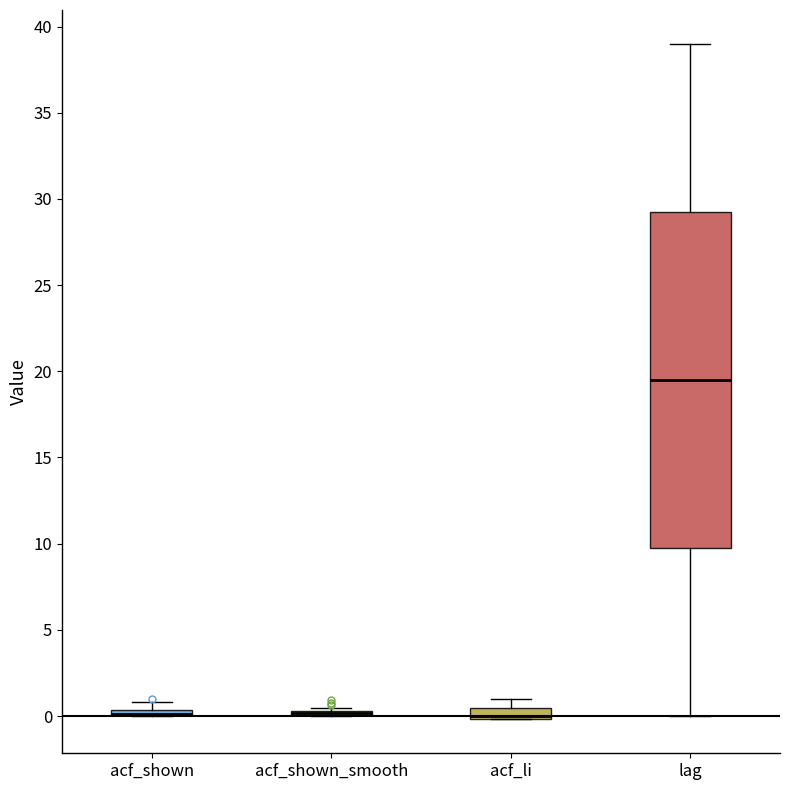

Where does the upper whisker of the box for acf_li end on the y-axis? The values are not printed on the chart, so give them approximately, as read against the axis.

1.0